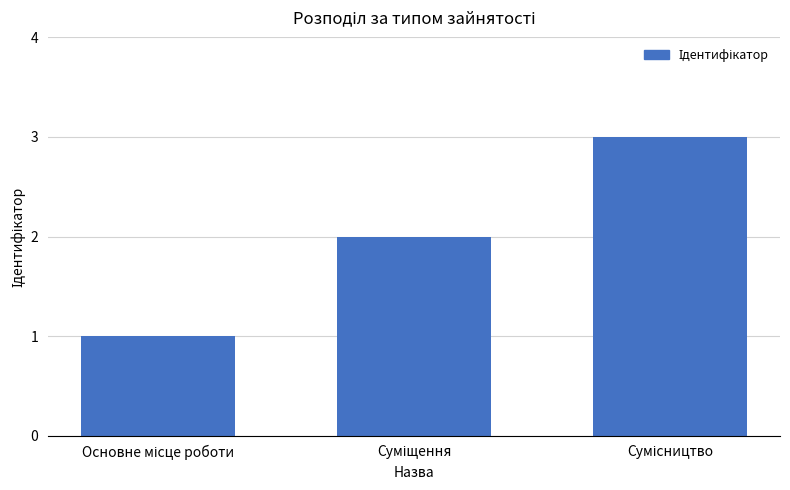

What is the sum of all values?

6